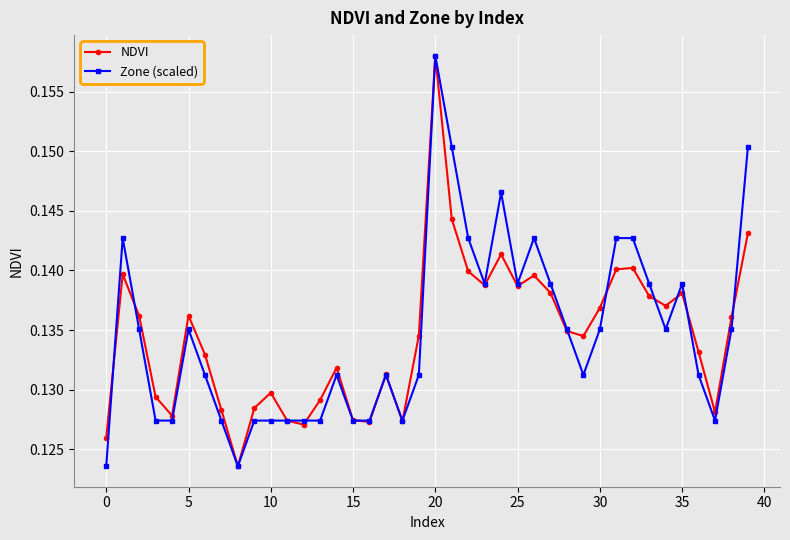

How many lines are shown in the chart?

2